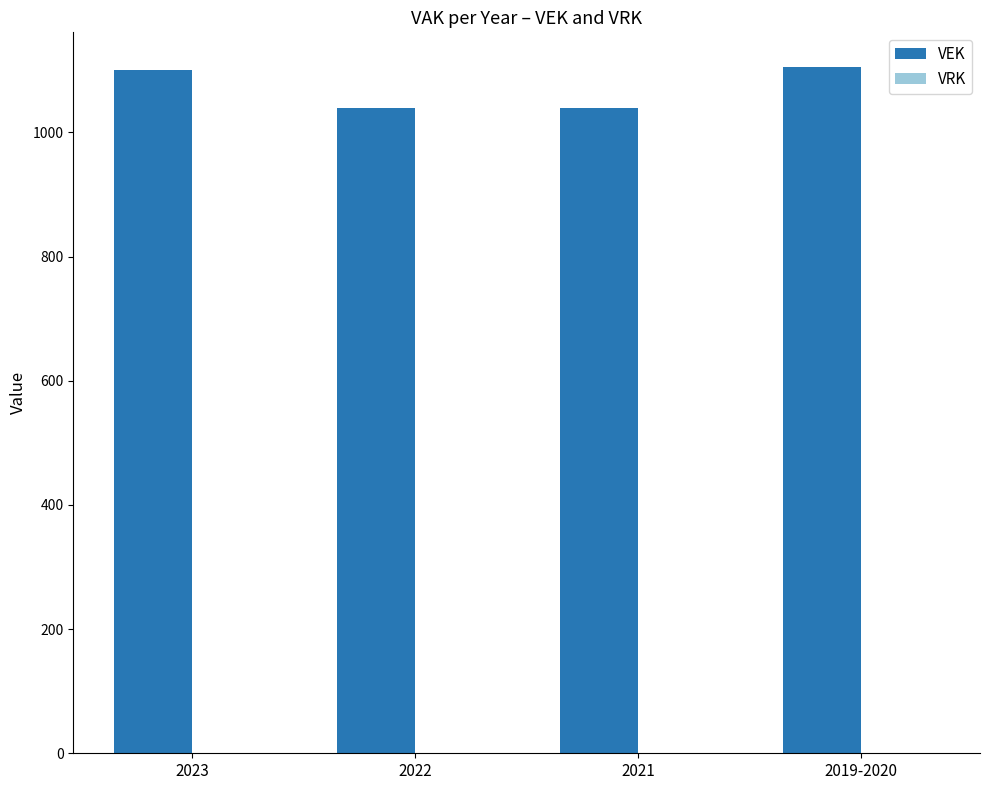

How many bars are there in total?

4